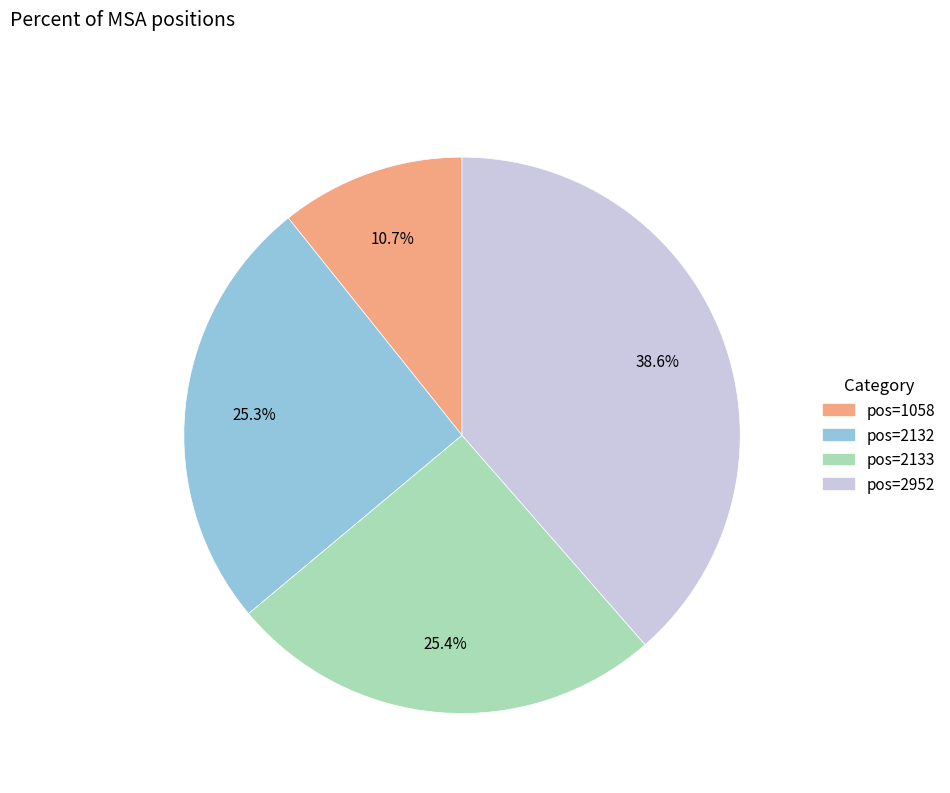

Which slice is the smallest?

pos=1058